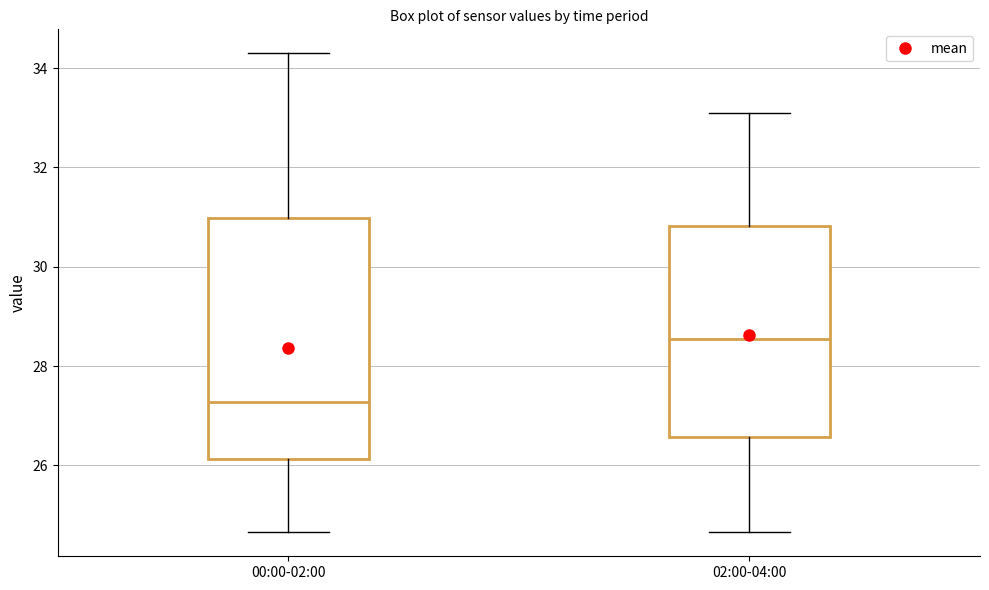

Where does the upper whisker of the box for 00:00-02:00 end on the y-axis? The values are not printed on the chart, so give them approximately, as read against the axis.

34.4